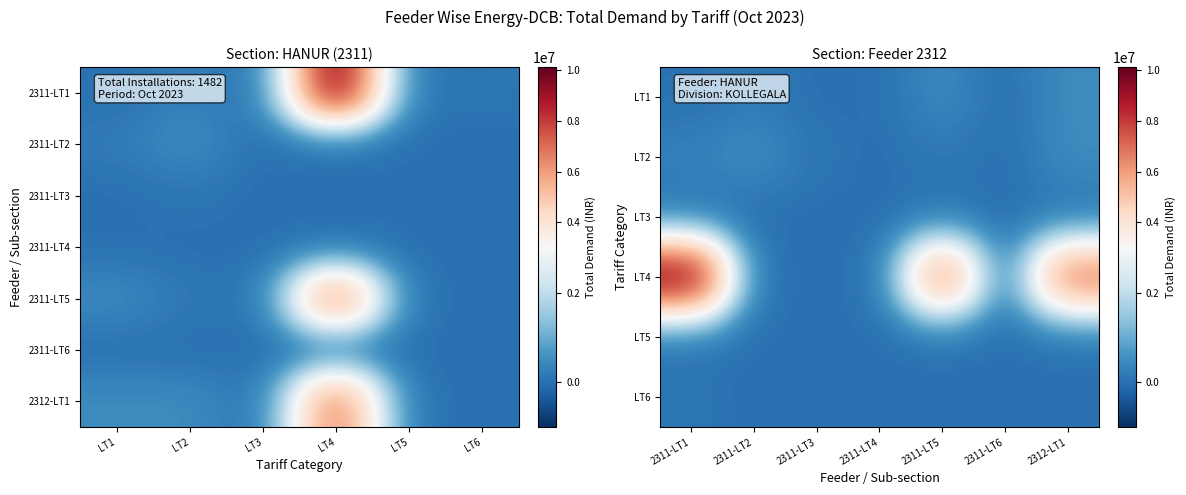

Rank the categories by LT3 value from highest to lowest.

2311-LT5, 2312-LT1, 2311-LT3, 2311-LT1, 2311-LT2, 2311-LT4, 2311-LT6